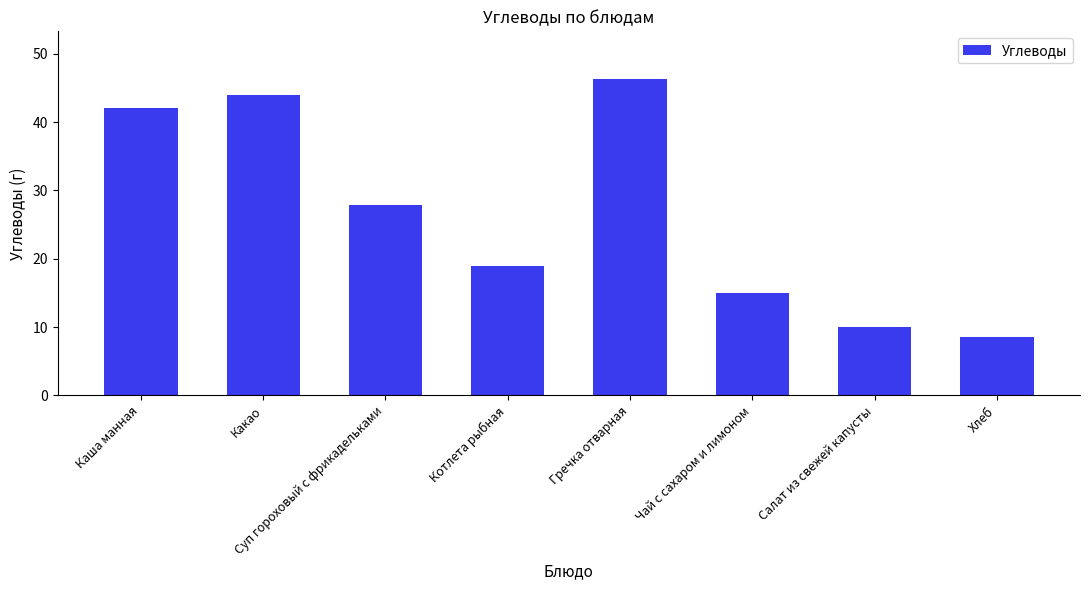

Which label corresponds to the smallest value in the chart?

Хлеб